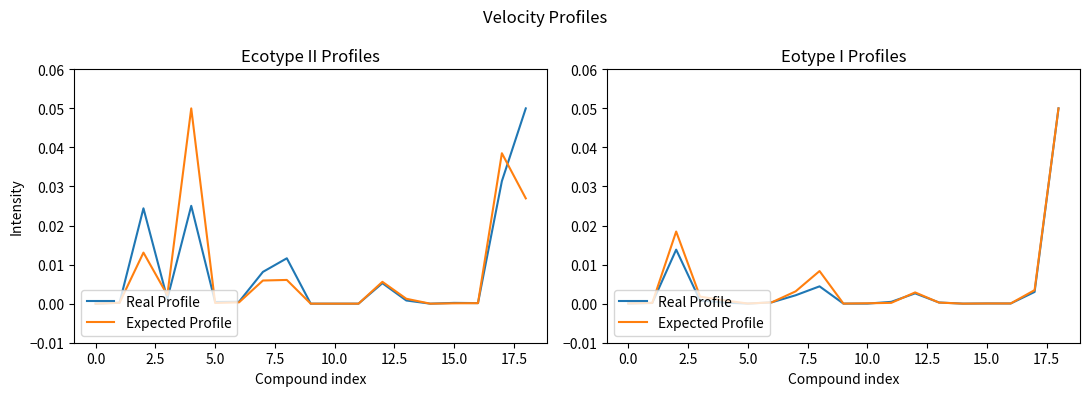

Which label corresponds to the largest value in the chart?

18